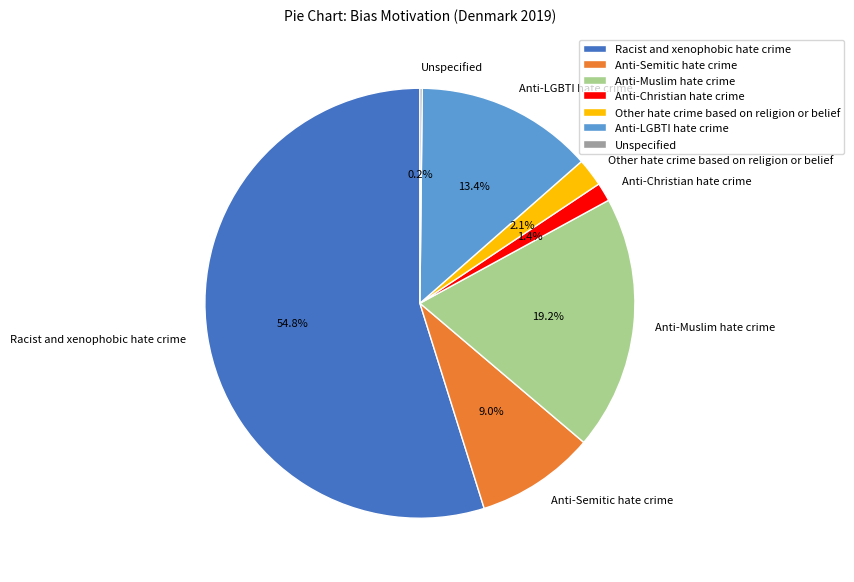

To the nearest percent, what is the average slice percentage?

14%